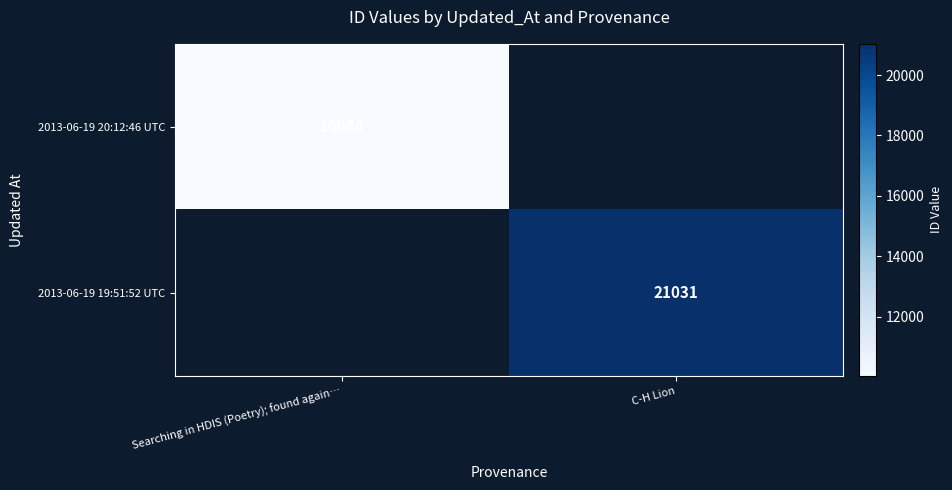

At how many categories does at least one series exceed 12580?

1